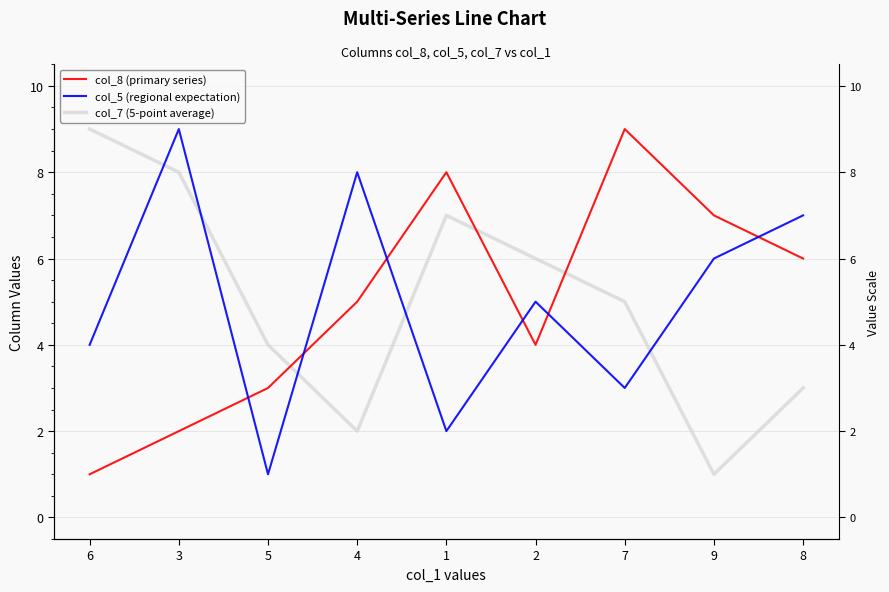

How many categories are shown in the chart?

9